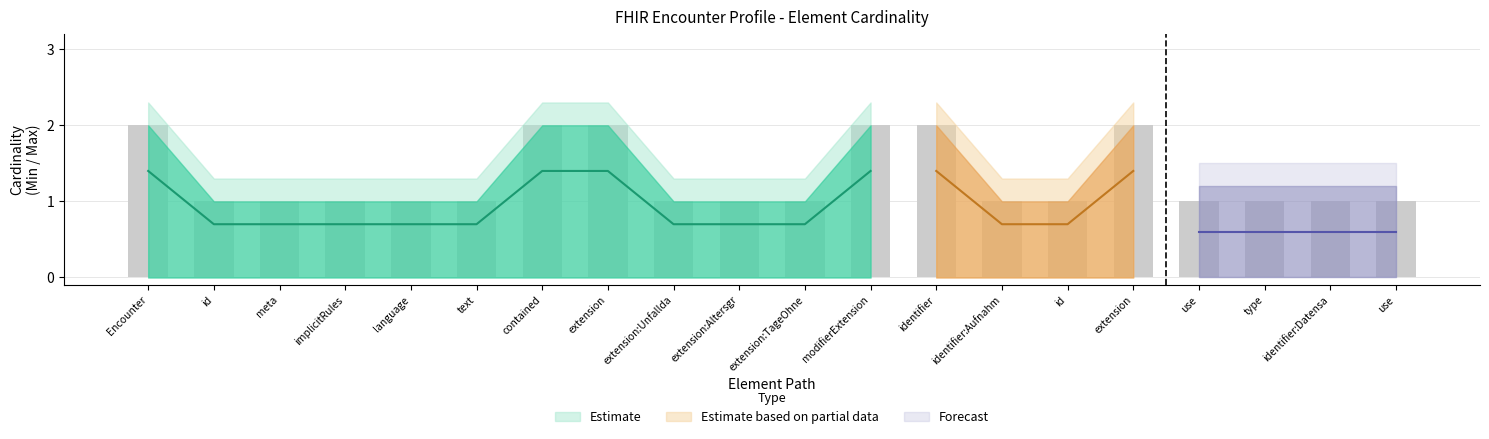

Read the Base_Max_values value at Encounter.language.

1